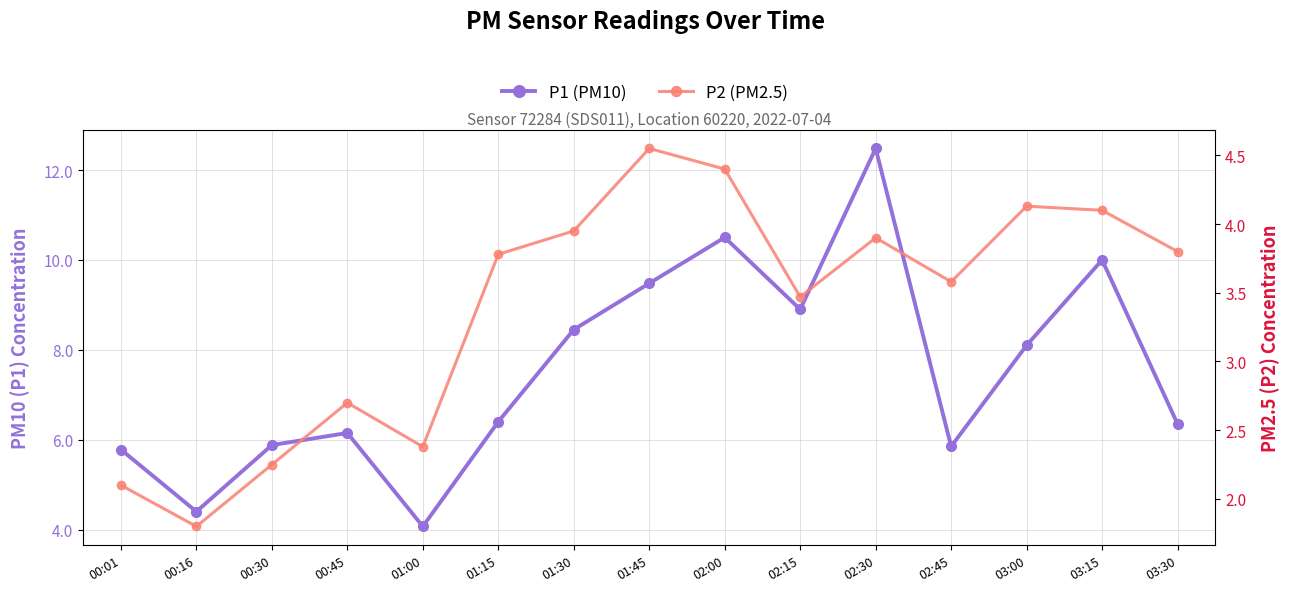

At how many categories does at least one series exceed 5?

13